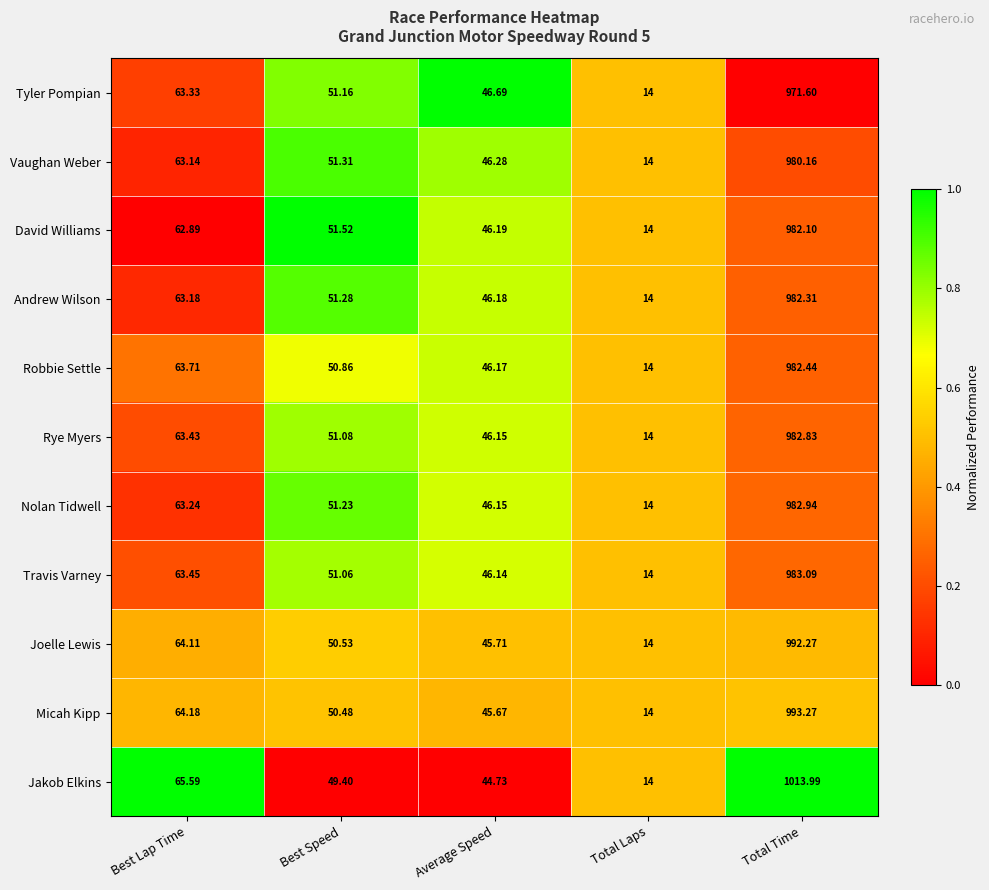

What is the total value across all series at Average Speed?

506.1